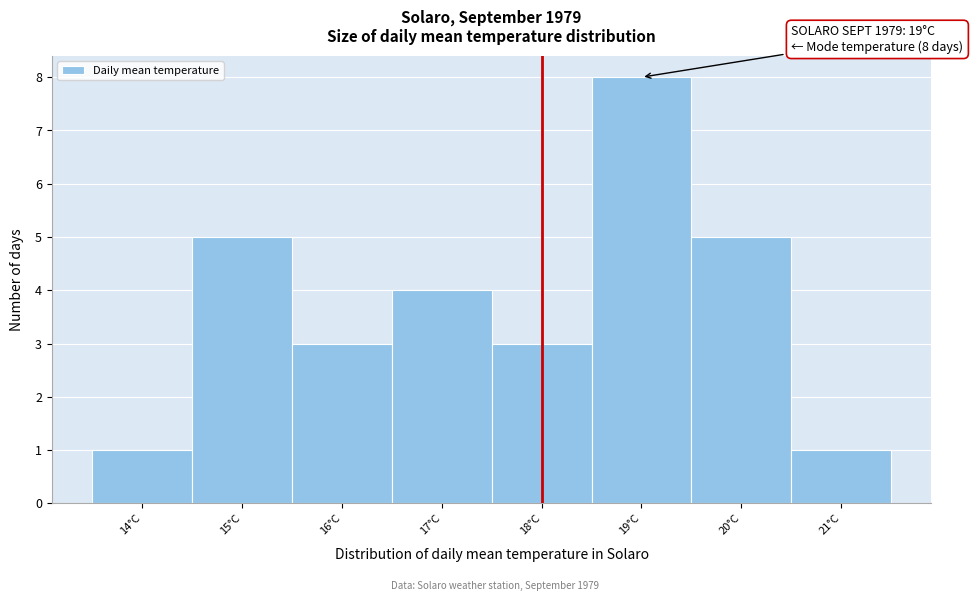

Which range on the x-axis has the tallest bar?

18.5 to 19.5